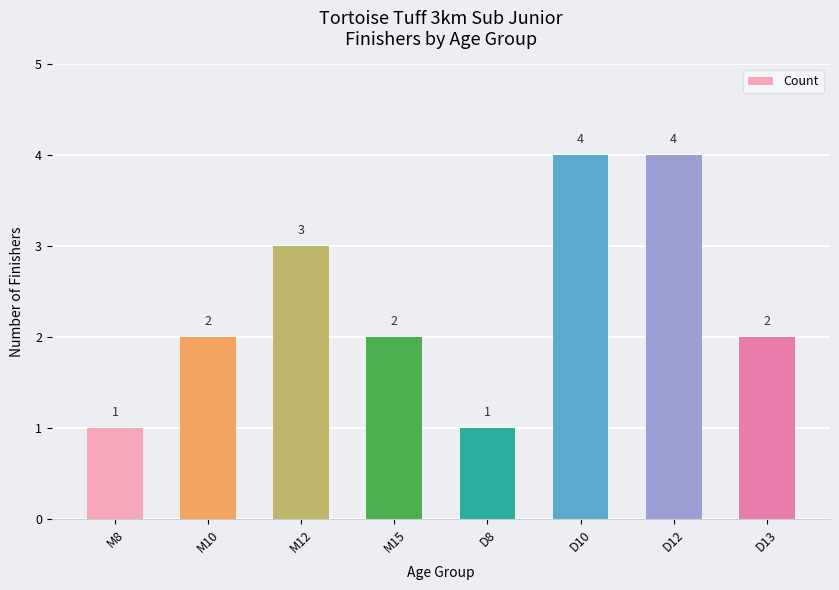

What is the difference between the values at D8 and M15?

1